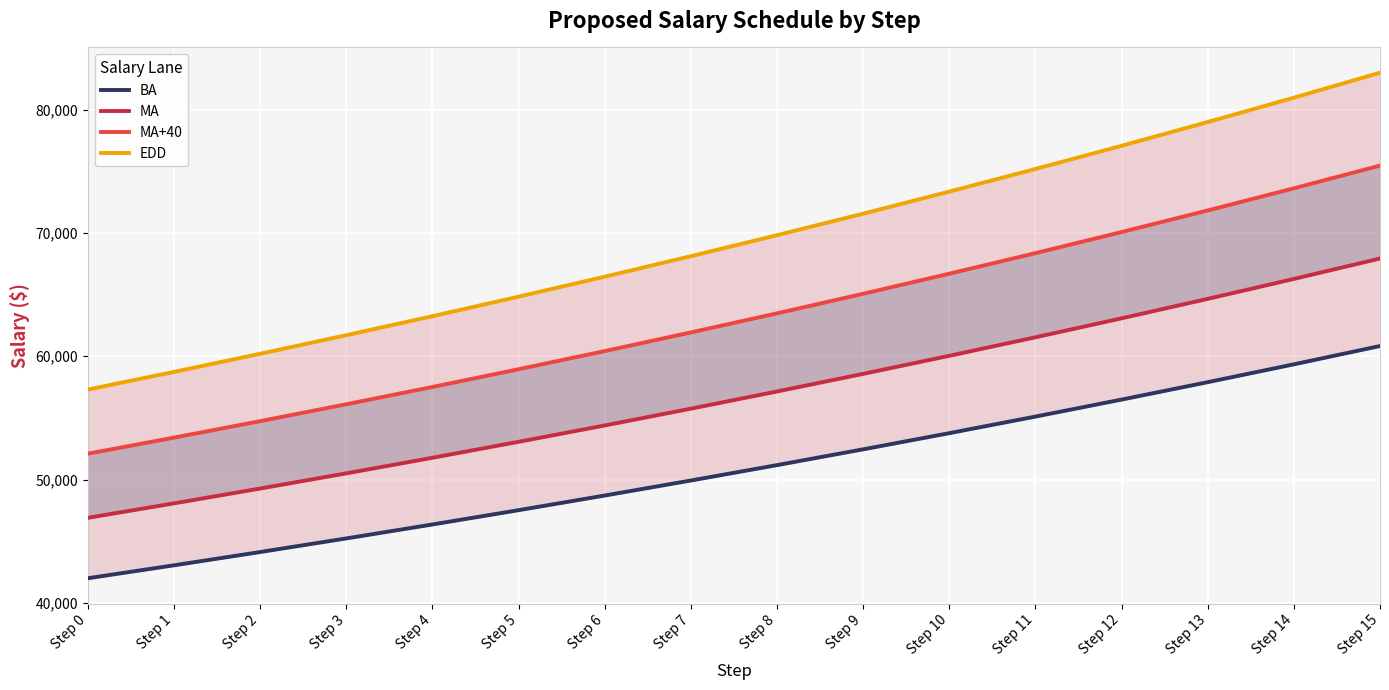

Reading left to right, extract all data points from this chart.

BA: Step 0=42000.0	Step 1=43050.0	Step 2=44126.2	Step 3=45229.4	Step 4=46360.1	Step 5=47519.1	Step 6=48707.1	Step 7=49924.8	Step 8=51172.9	Step 9=52452.2	Step 10=53763.6	Step 11=55107.6	Step 12=56485.3	Step 13=57897.5	Step 14=59344.9	Step 15=60828.5
MA: Step 0=46900.0	Step 1=48072.5	Step 2=49274.3	Step 3=50506.2	Step 4=51768.8	Step 5=53063.0	Step 6=54389.6	Step 7=55749.4	Step 8=57143.1	Step 9=58571.7	Step 10=60036.0	Step 11=61536.9	Step 12=63075.3	Step 13=64652.2	Step 14=66268.5	Step 15=67925.2
MA+40: Step 0=52100.0	Step 1=53402.5	Step 2=54737.6	Step 3=56106.0	Step 4=57508.7	Step 5=58946.4	Step 6=60420.0	Step 7=61930.5	Step 8=63478.8	Step 9=65065.8	Step 10=66692.4	Step 11=68359.7	Step 12=70068.7	Step 13=71820.4	Step 14=73615.9	Step 15=75456.3
EDD: Step 0=57300.0	Step 1=58732.5	Step 2=60200.8	Step 3=61705.8	Step 4=63248.5	Step 5=64829.7	Step 6=66450.4	Step 7=68111.7	Step 8=69814.5	Step 9=71559.8	Step 10=73348.8	Step 11=75182.6	Step 12=77062.1	Step 13=78988.7	Step 14=80963.4	Step 15=82987.5